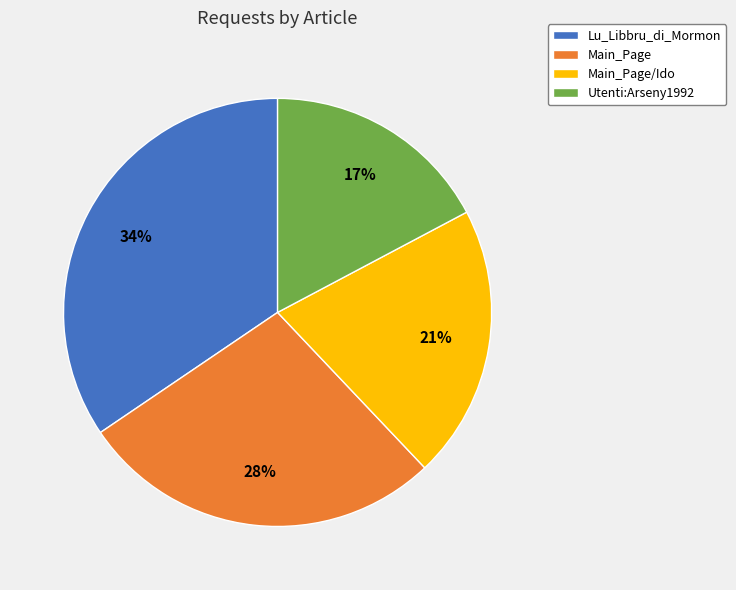

The Main_Page slice represents 28% of the pie. True or false?

True